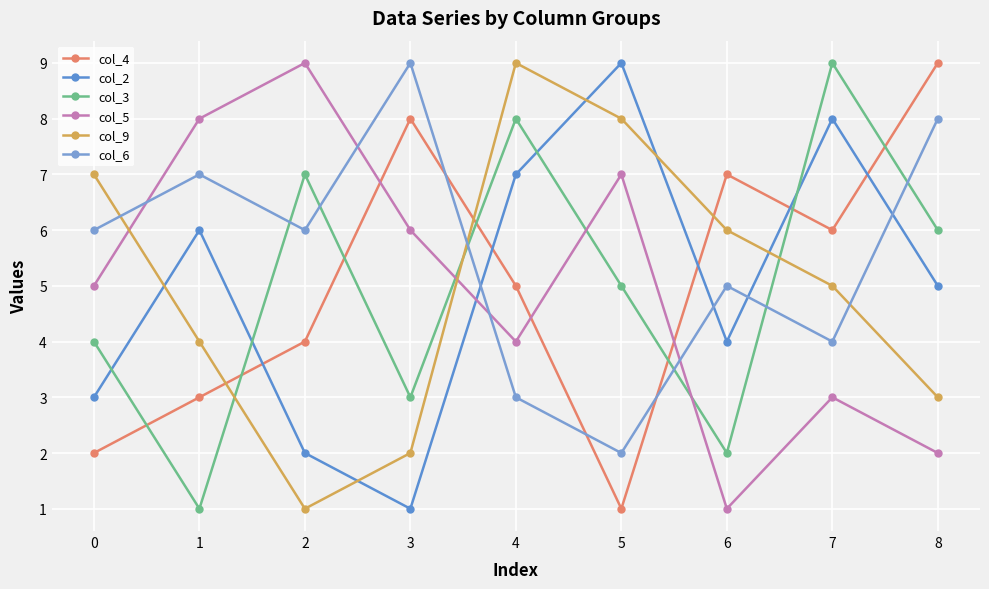

What is the spread (max minus min) of values at 2?

8